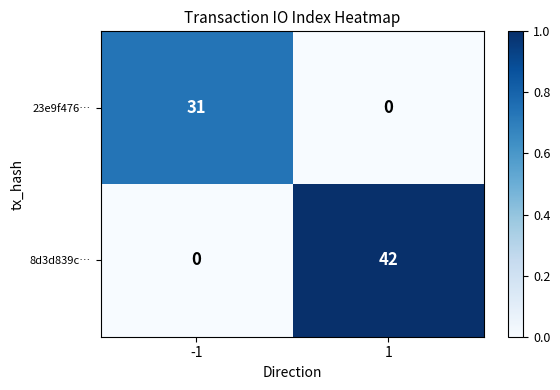

Which category has the highest value across all series?

1